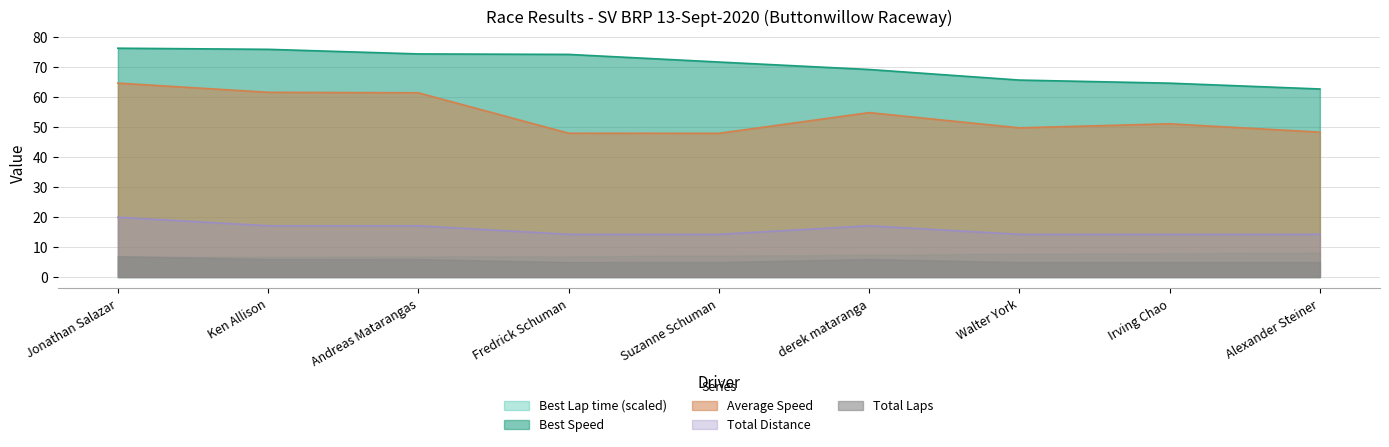

Rank the categories by Average Speed value from highest to lowest.

Jonathan Salazar, Ken Allison, Andreas Matarangas, derek mataranga, Irving Chao, Walter York, Alexander Steiner, Fredrick Schuman, Suzanne Schuman